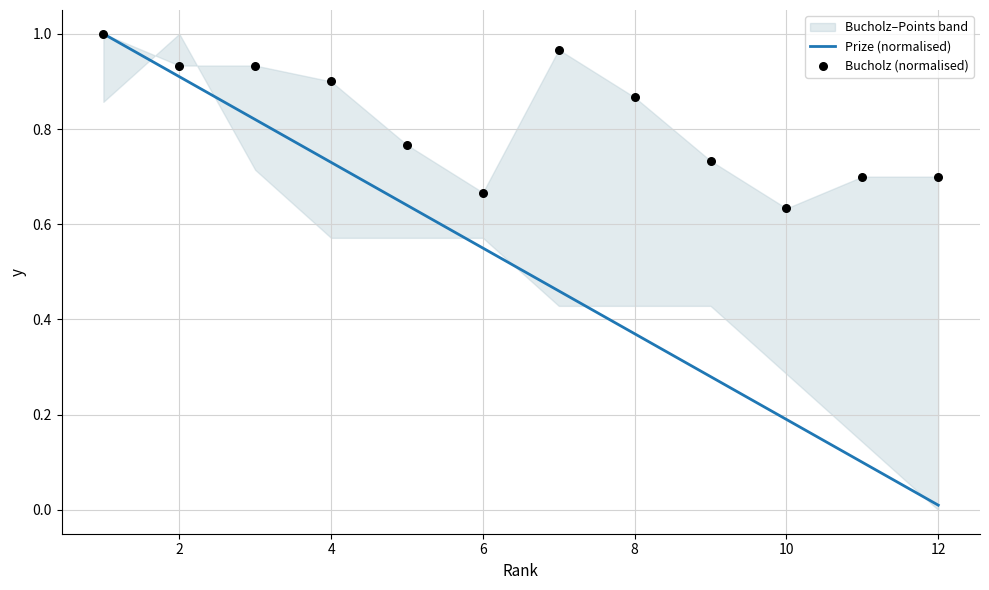

At how many categories does at least one series exceed 0?

12